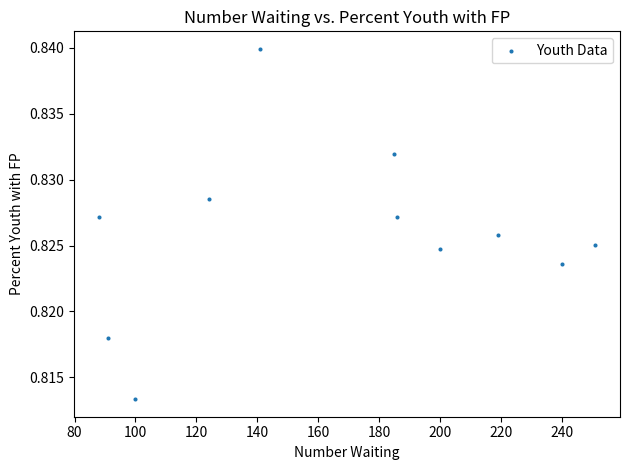

What is the average X value?

165.9